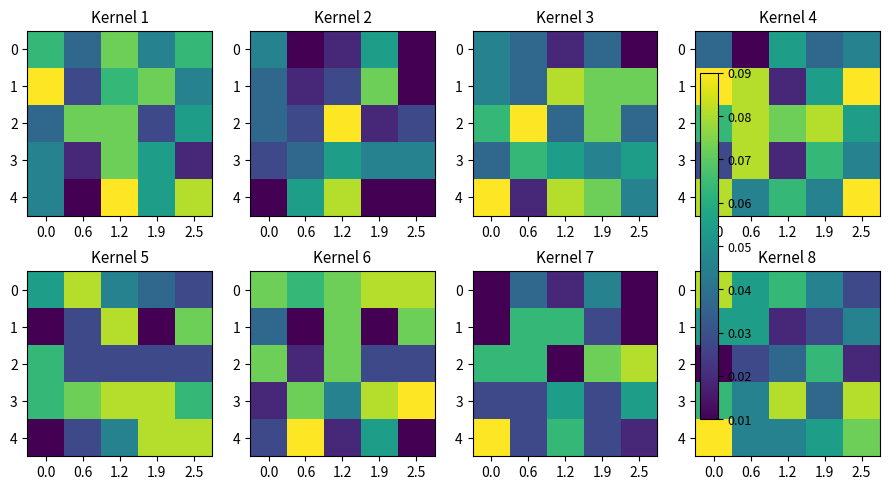

Which series has the largest total across all categories?

4